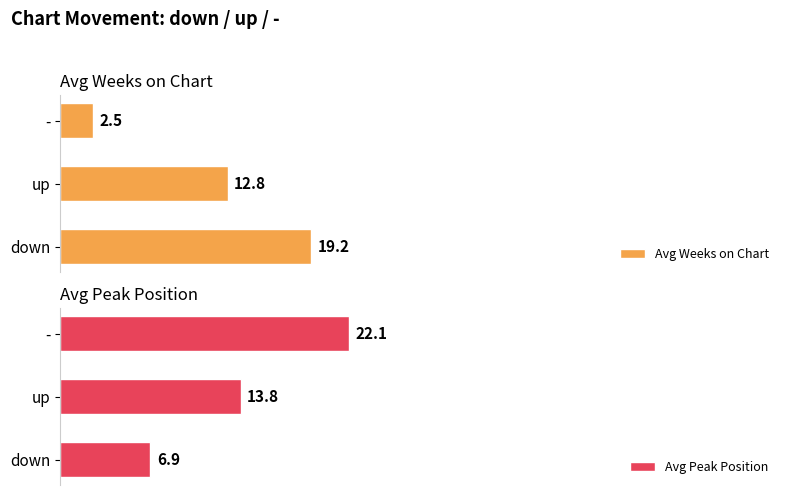

Rank the series by their average value, from lowest to highest.

Avg Weeks on Chart, Avg Peak Position